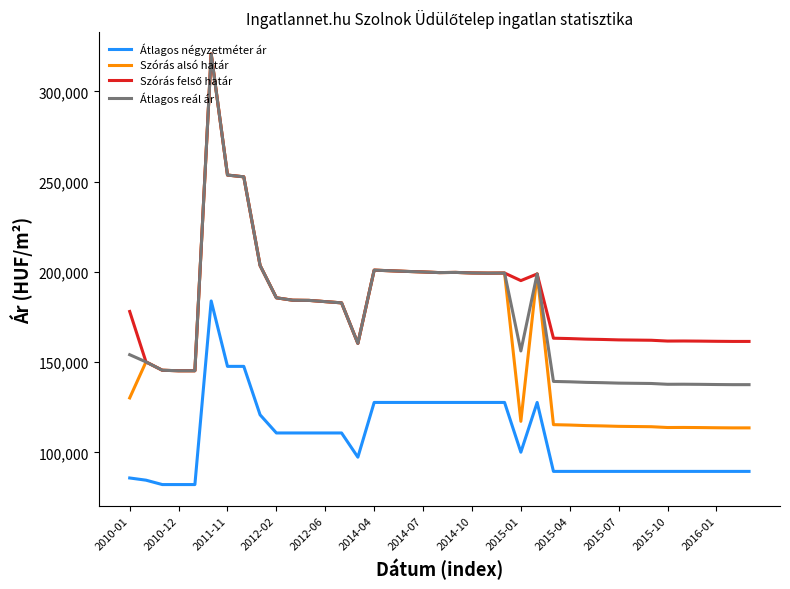

Which series has the largest range (max minus min)?

Szórás alsó határ